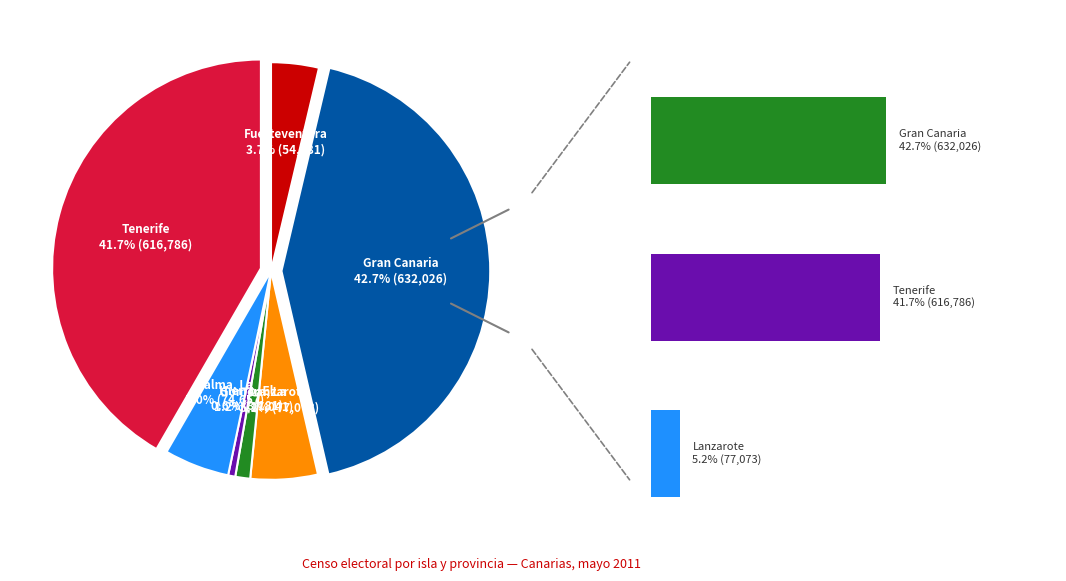

Does any single category account for the majority?

No